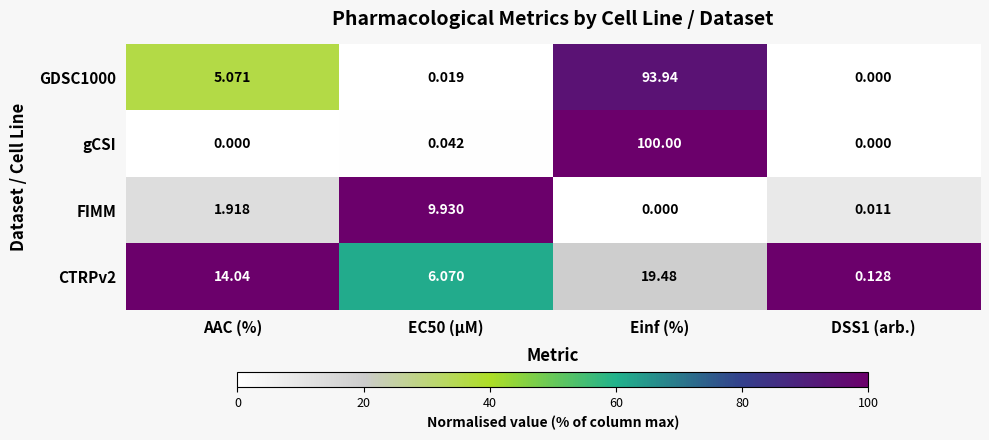

Which category has the highest value in the GDSC1000 series?

Einf (%)